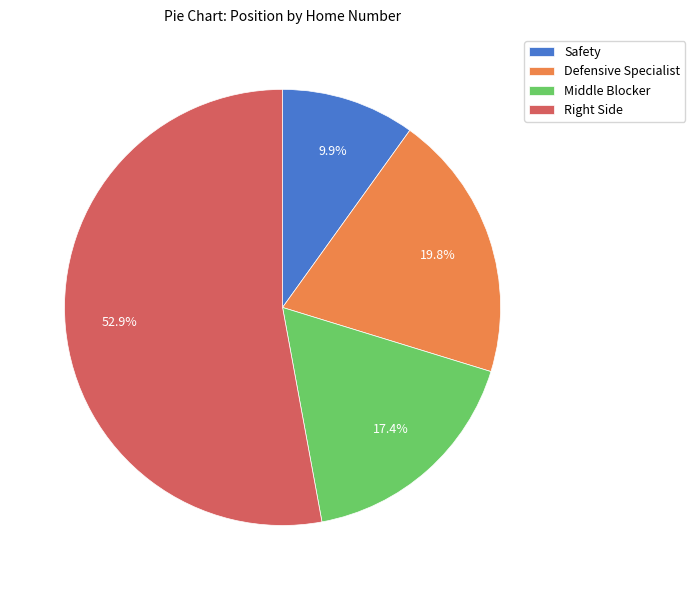

Is there a majority slice in this chart?

Yes